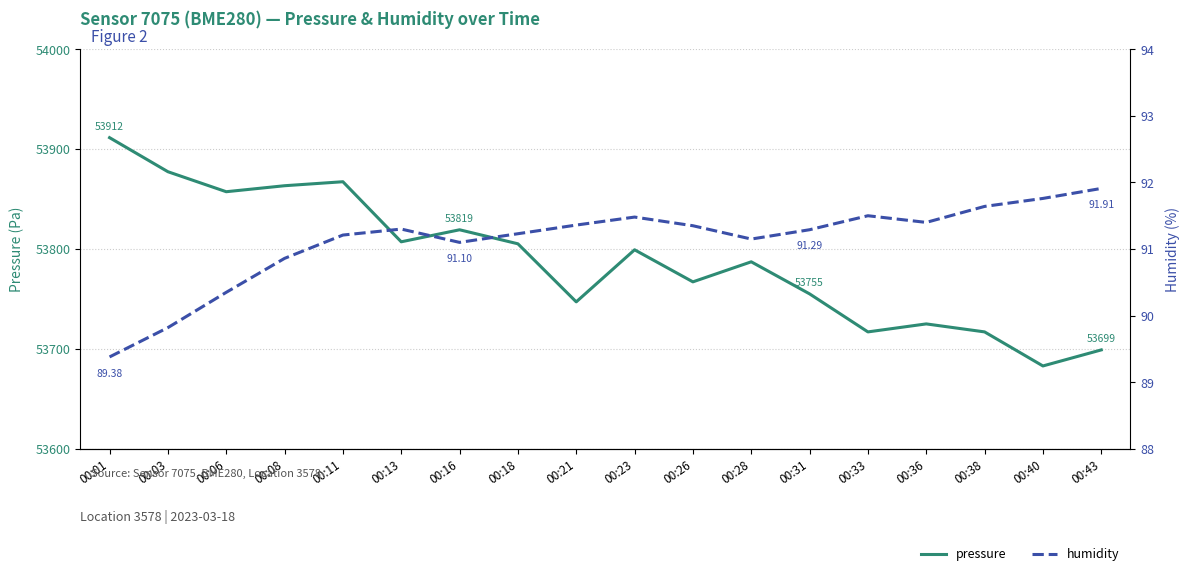

Rank the series at 00:28 from highest to lowest value.

pressure, humidity